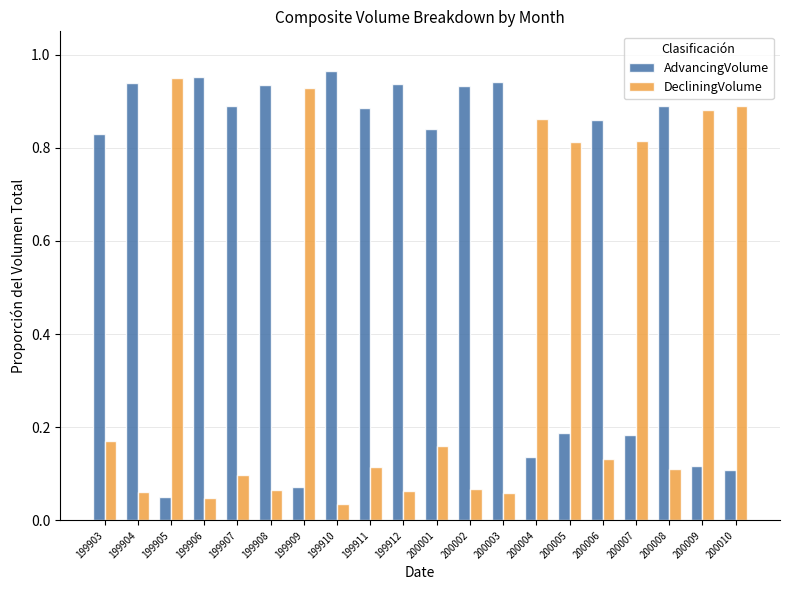

How many groups of bars are there?

20